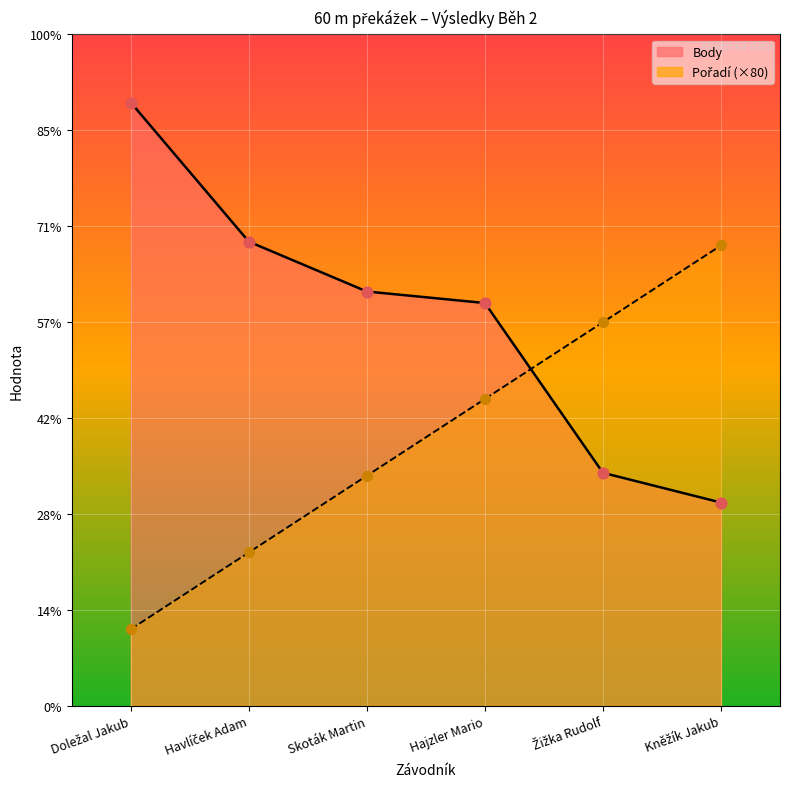

What is the total value across all series at Hajzler Mario?

740